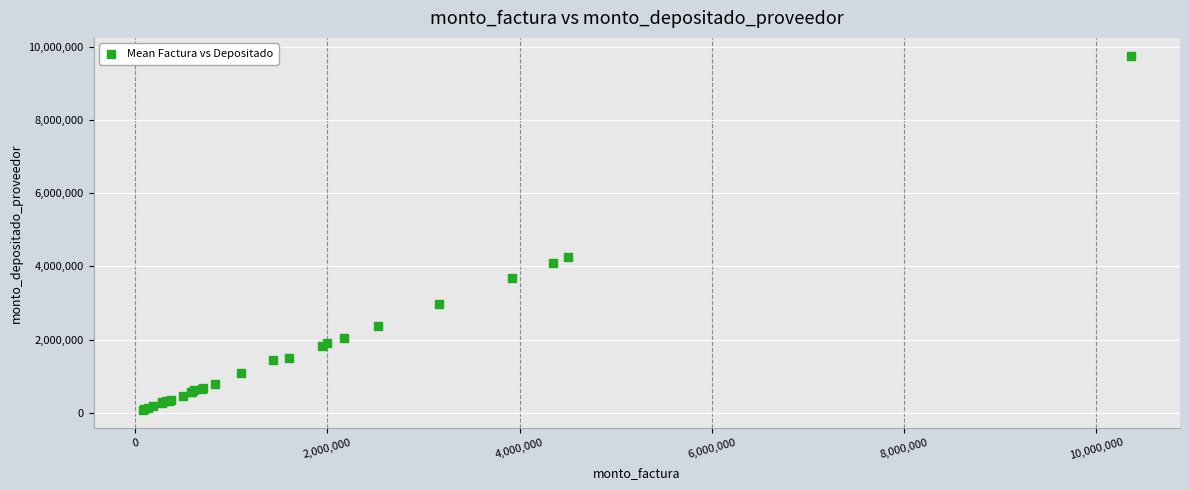

What Y value in the scatter plot is closest to 4914693?

4242443